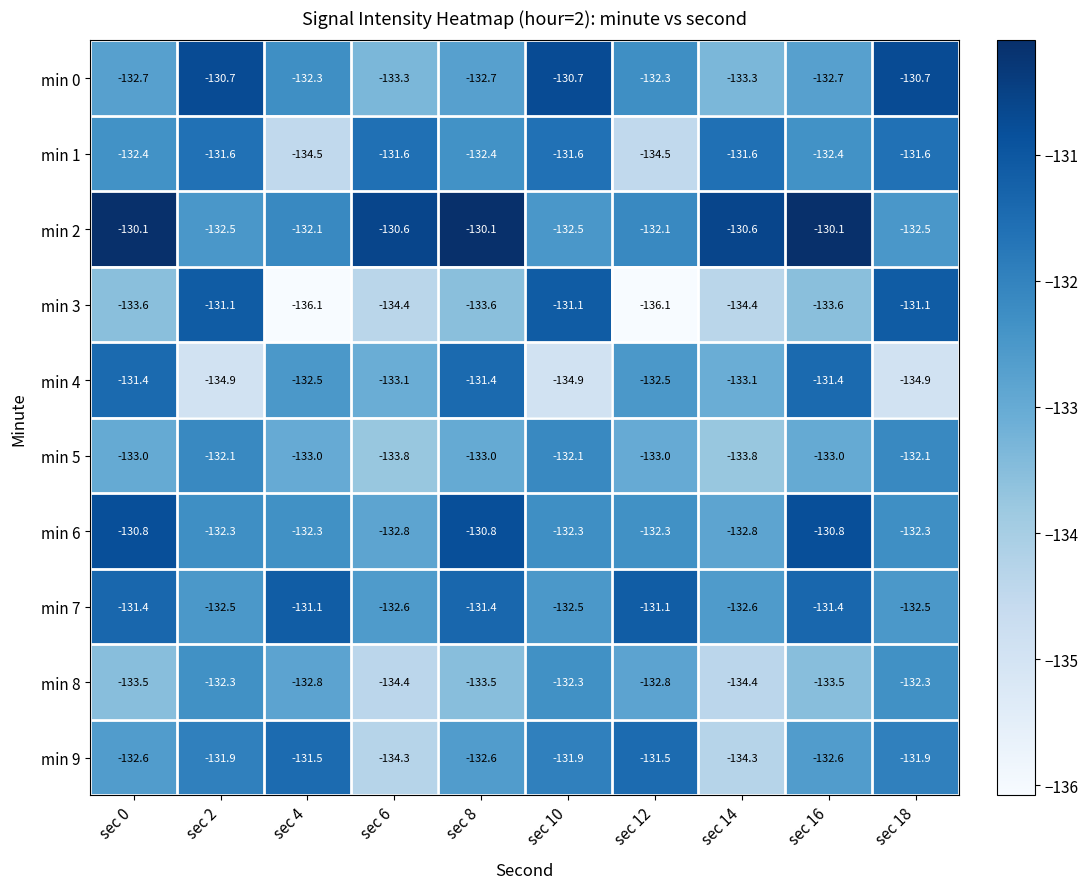

What is the highest value of the min 9 series?

-131.5